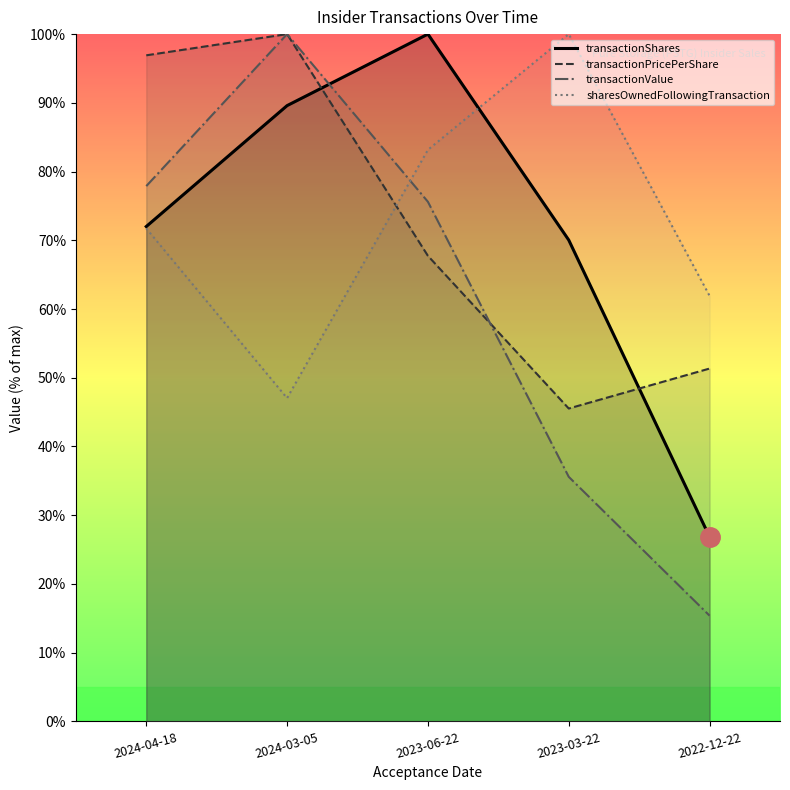

What is the difference between the sharesOwnedFollowingTransaction values at 2022-12-22 and 2023-06-22?

21.2